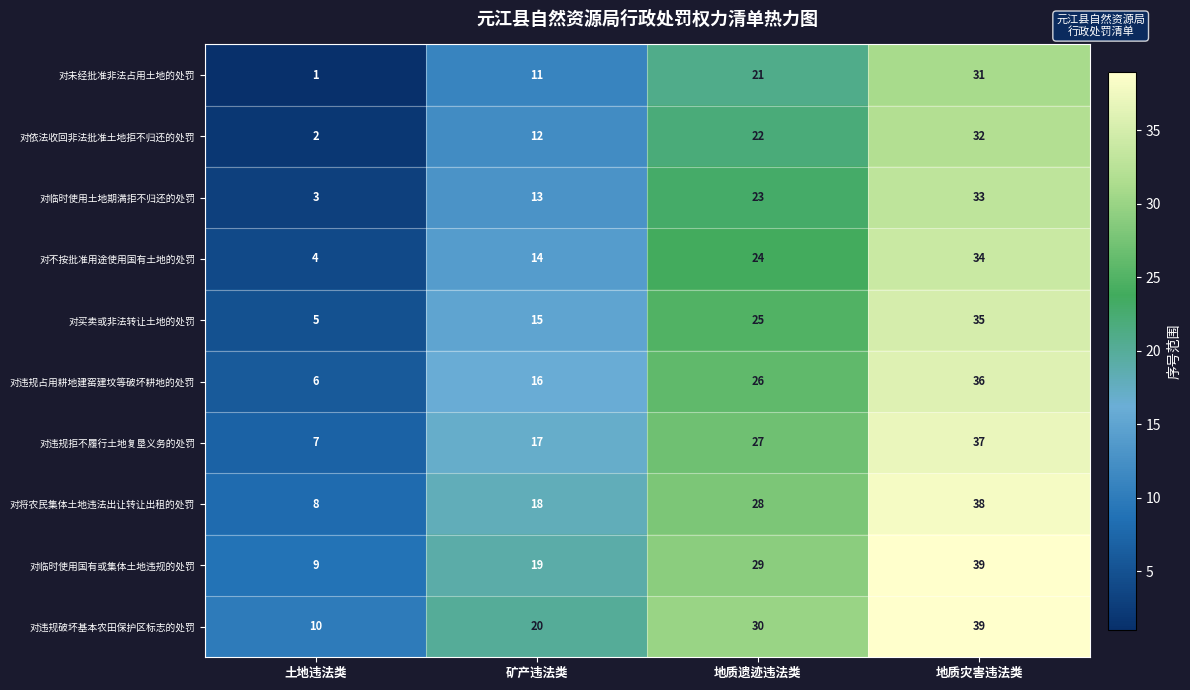

What is the smallest value displayed?

1